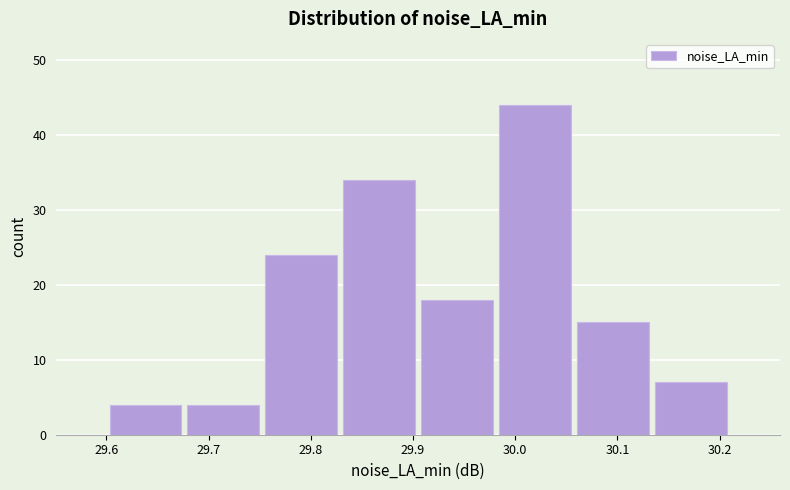

How tall is the bar that spans 29.91 to 29.98 on the x-axis? Neither the bar edges nor the heights are printed on the chart, so give them approximately, as read against the axes.

18